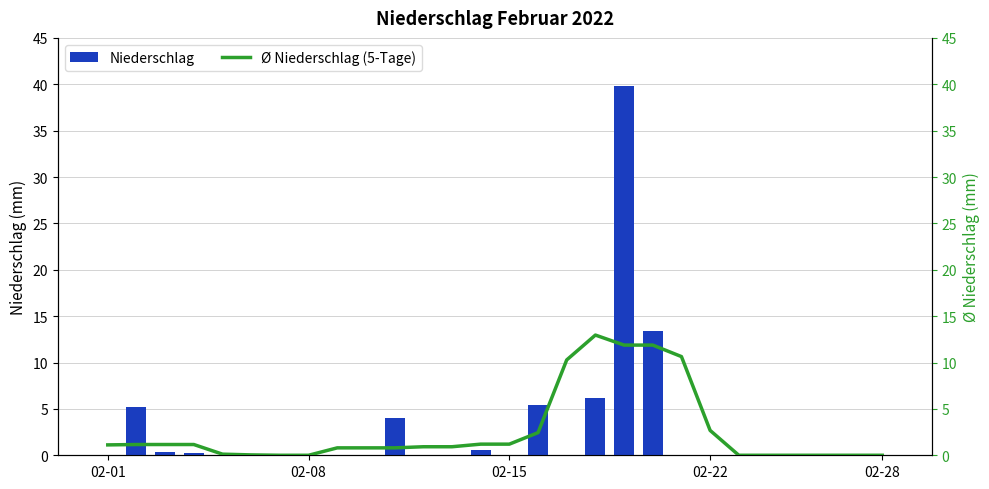

Is it true that Niederschlag equals 0.0 at 02-22?

True